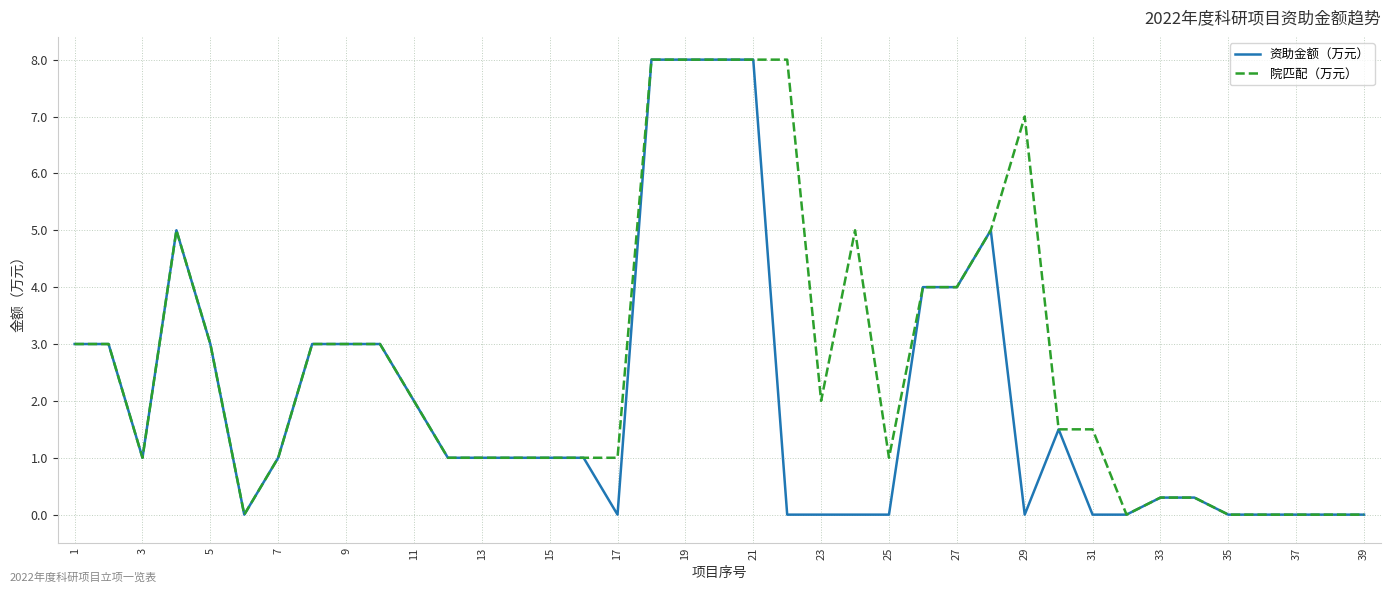

What is the highest value of the 资助金额（万元） series?

8.0